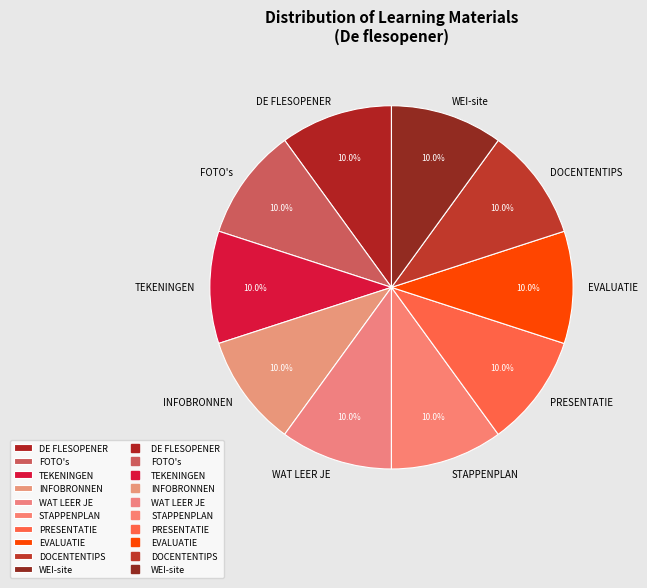

Is EVALUATIE the majority of the pie?

No